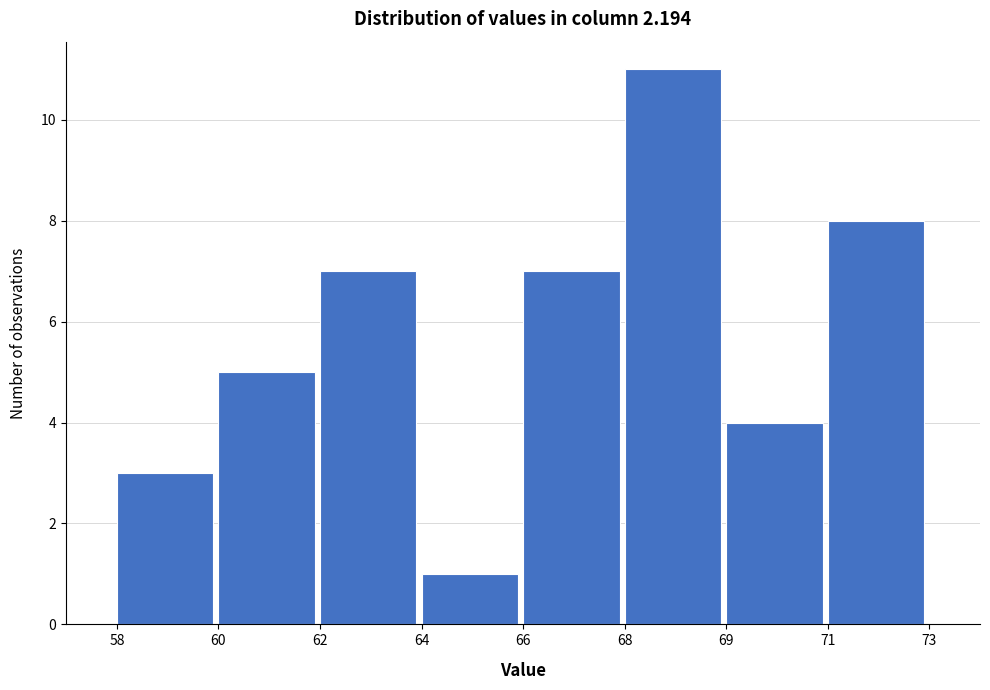

Reading left to right, list all the values displayed in this chart.

58=3	60=5	62=7	64=1	66=7	68=11	69=4	71=8